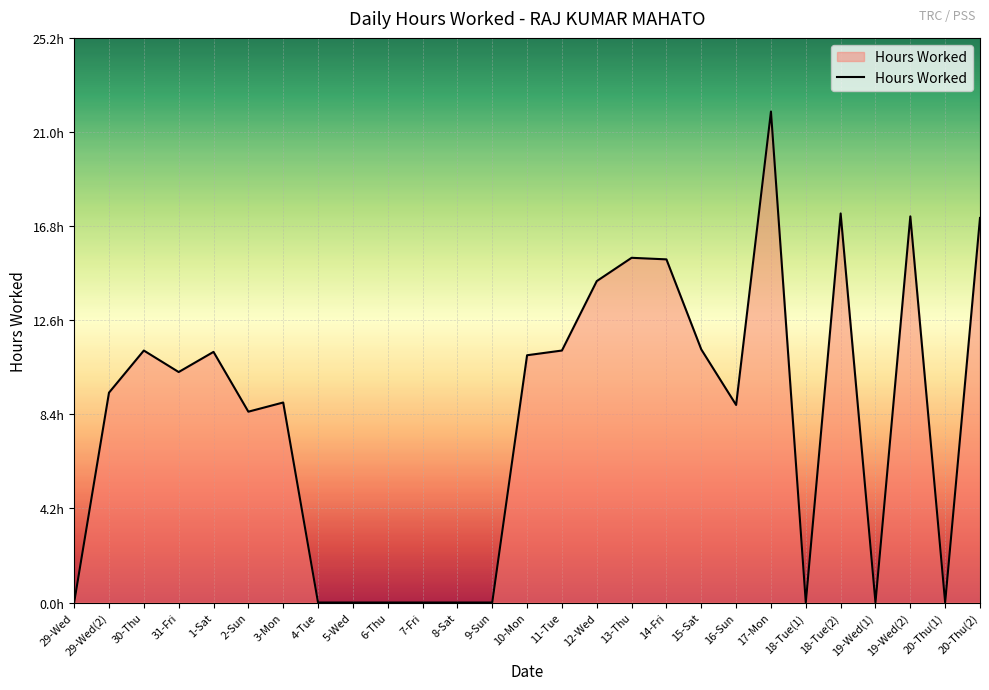

What is the greatest value displayed?

21.9